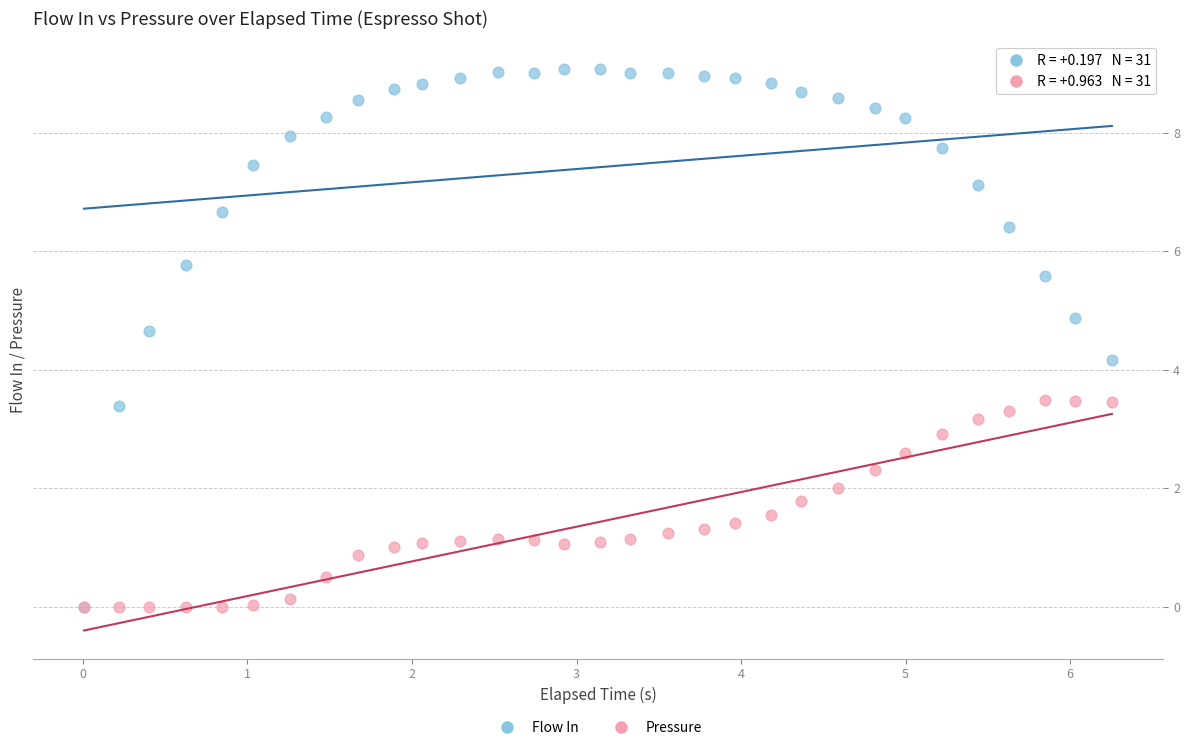

What are all the series names shown in the legend?

Flow In, Pressure